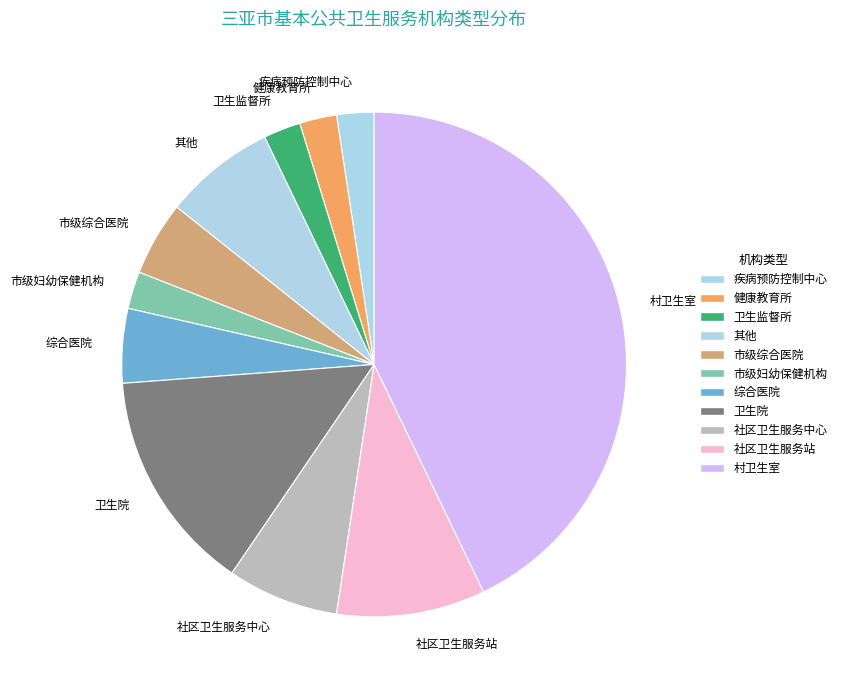

Which category has the biggest portion of the pie?

村卫生室